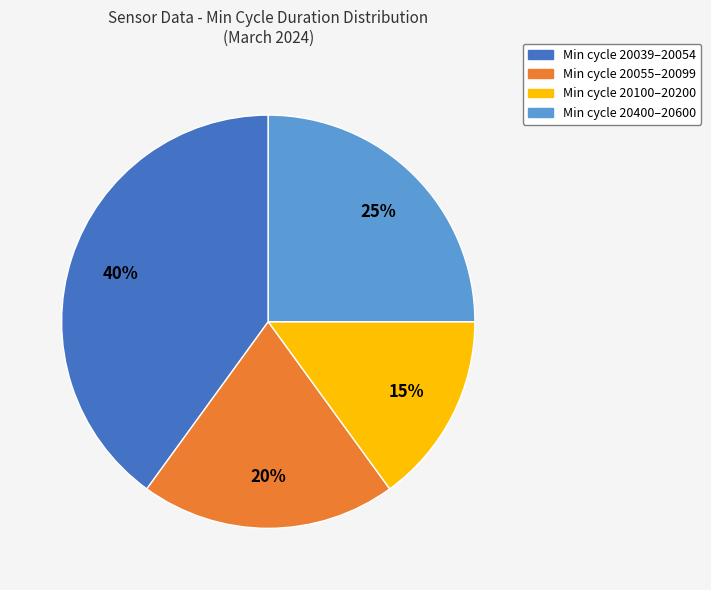

Is there a majority slice in this chart?

No